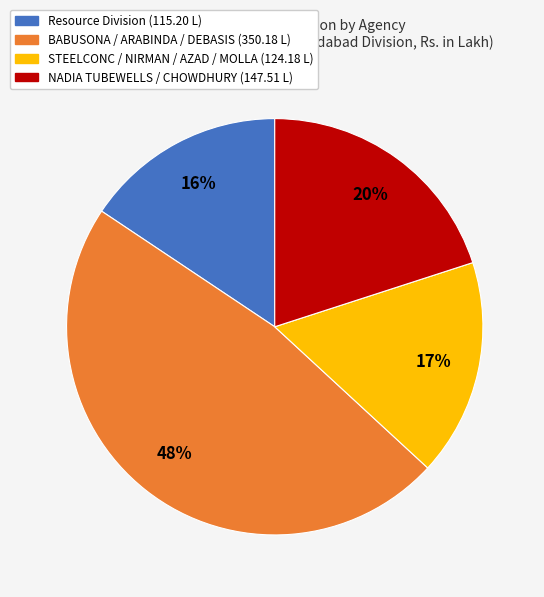

Is there any slice that represents more than half of the pie?

No